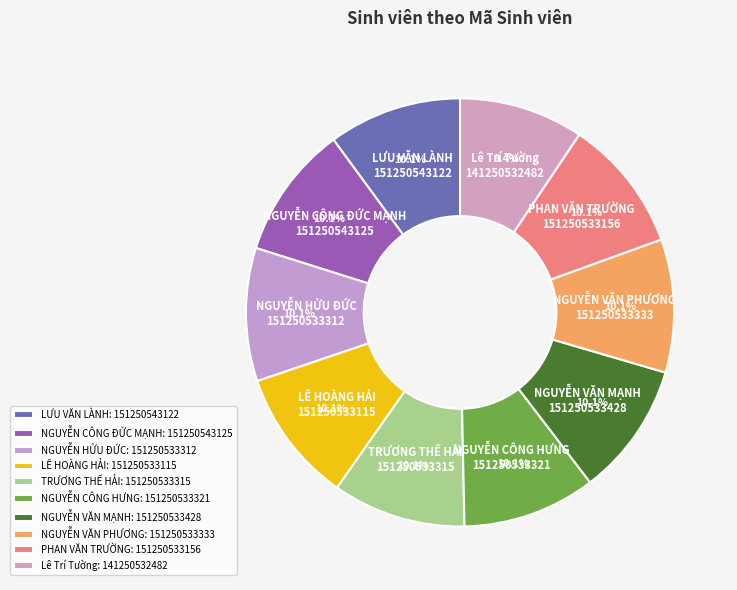

Which category has the smallest portion of the pie?

Lê Trí Tường